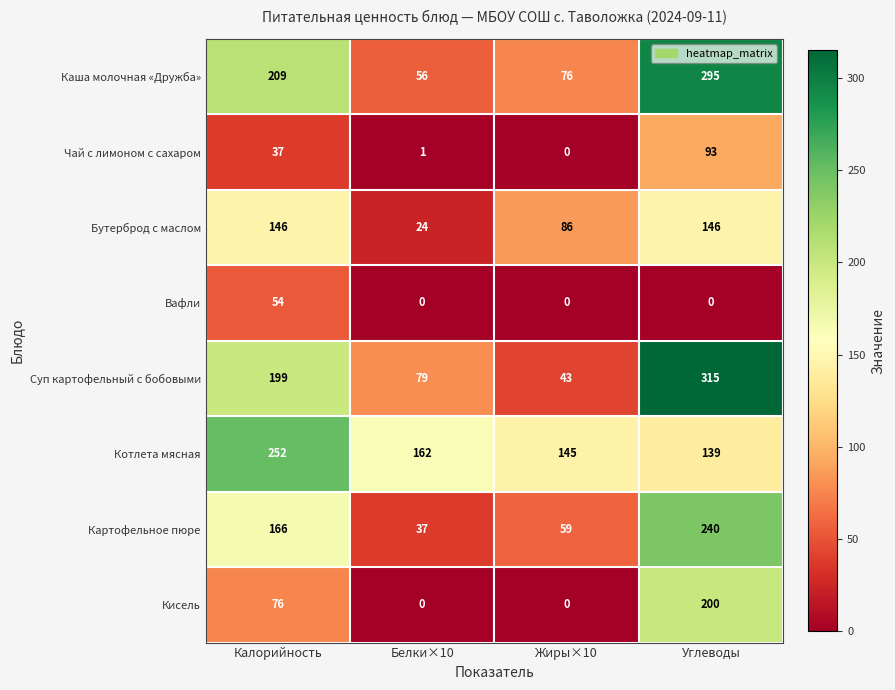

What is the difference between the Суп картофельный с бобовыми values at Калорийность and Белки×10?

120